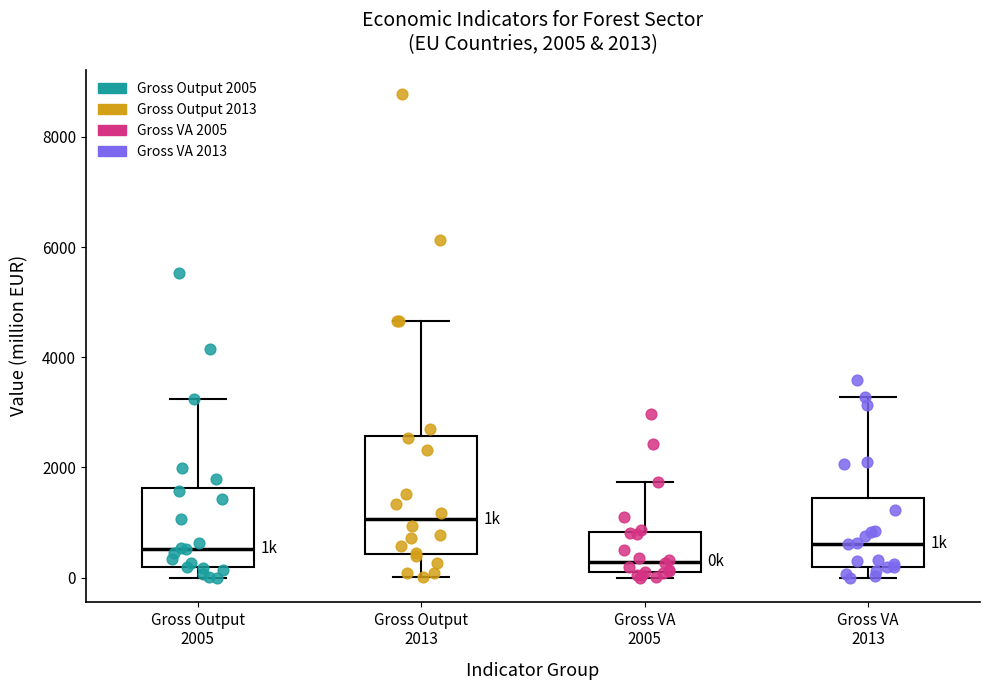

Which box is the tallest, from its lower edge to its upper edge?

Gross Output 2013